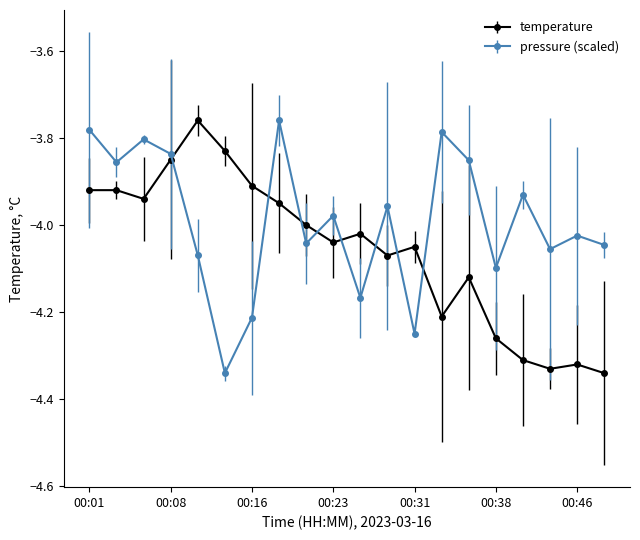

Which series has the largest total across all categories?

pressure (scaled)